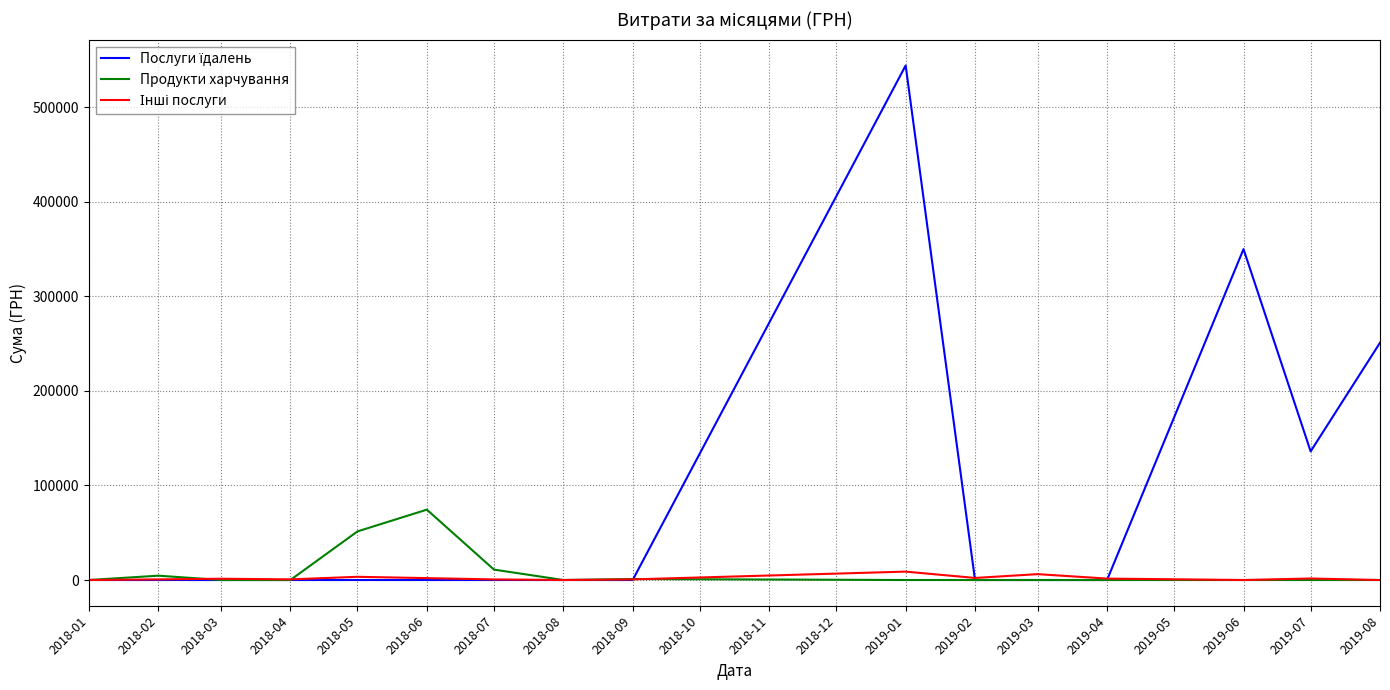

At which category is the sum across all series the highest?

2019-01